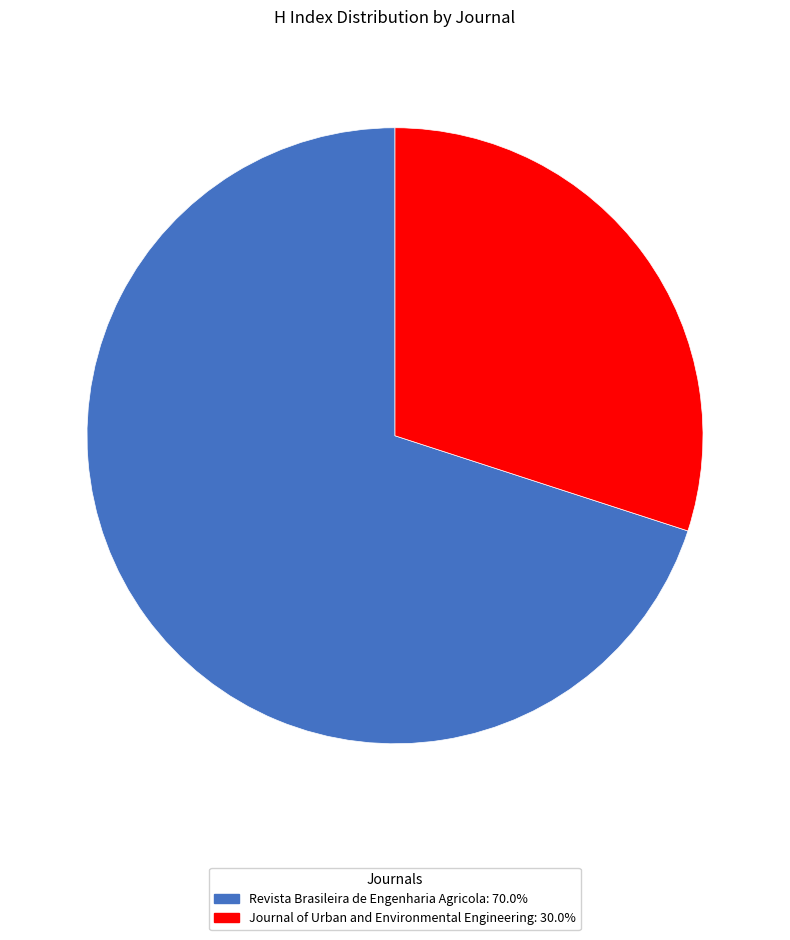

Is it true that Revista Brasileira de Engenharia Agricola is 76% of the pie?

False